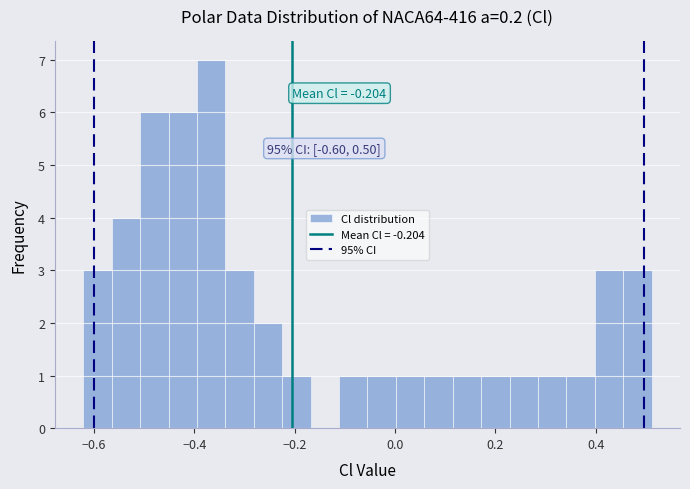

Read against the x-axis, roughly where is the centre of the tallest bar?

-0.36